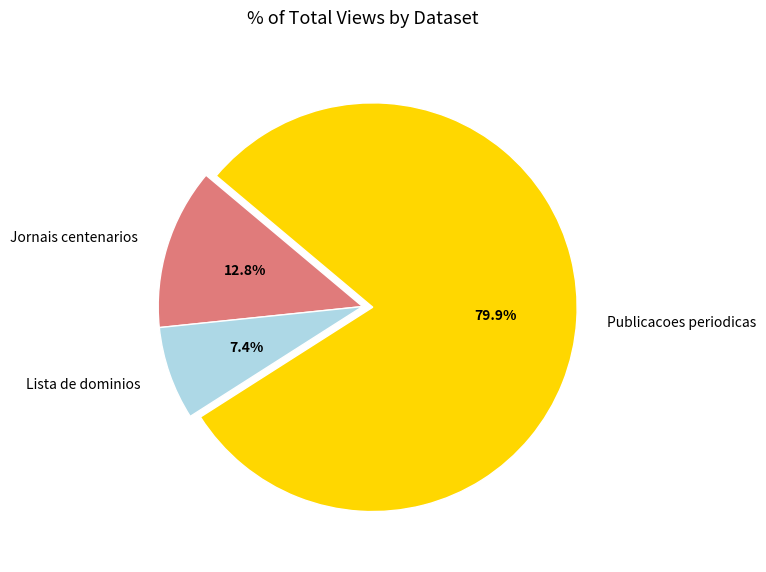

To the nearest percent, what portion does Jornais centenarios represent?

13%